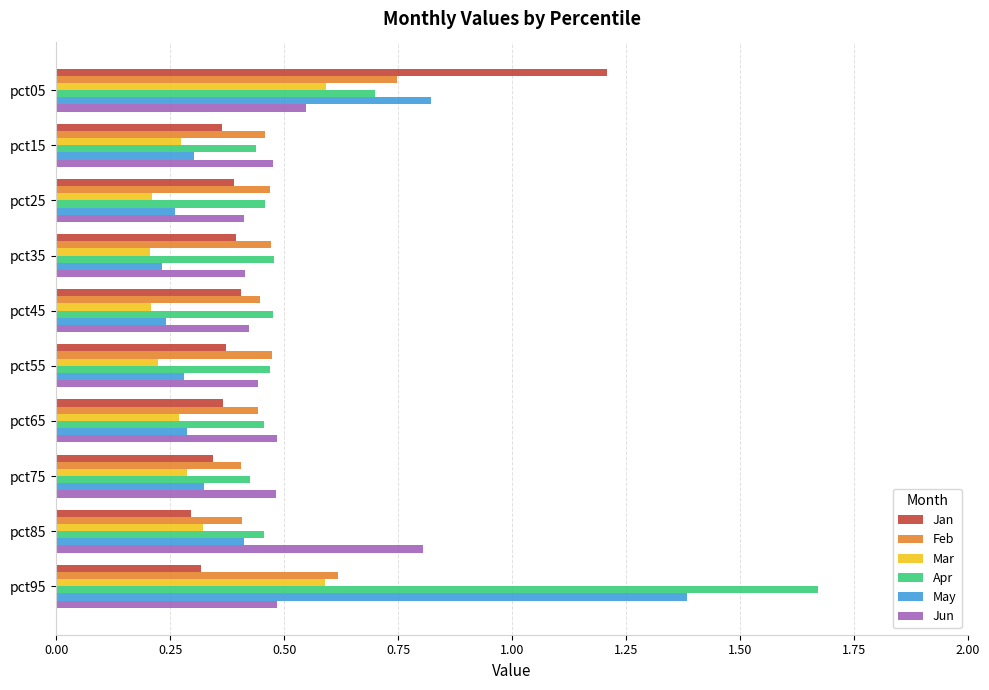

True or false: Jan has a value of 0.3 at pct75.

True